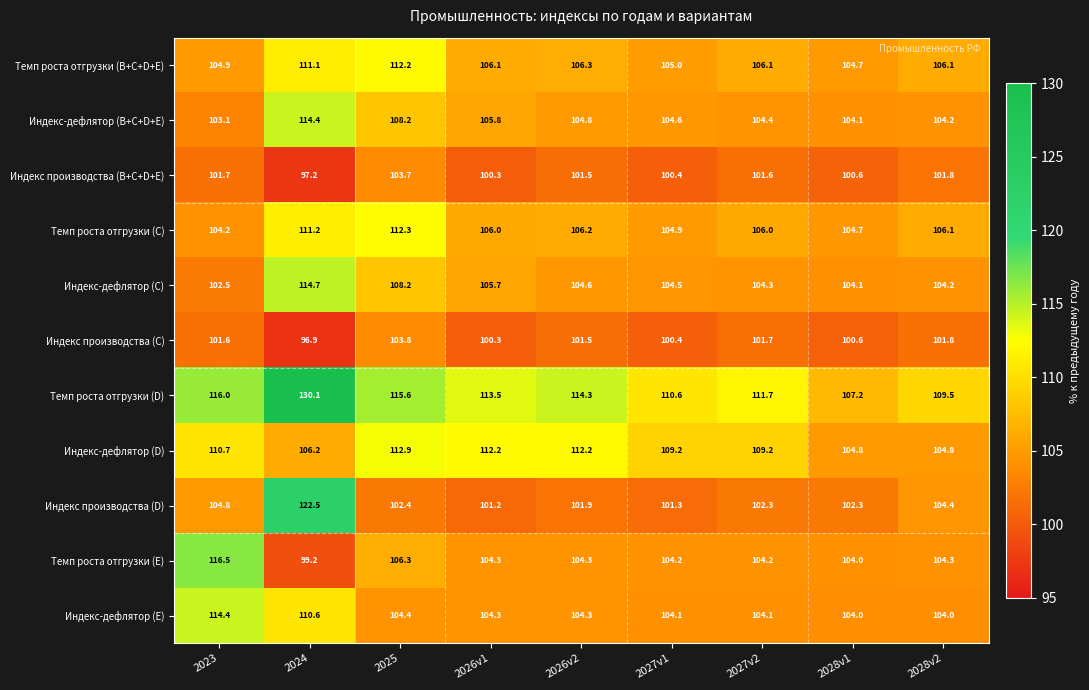

Where is Индекс производства (D) nearest to the value 111?

2023